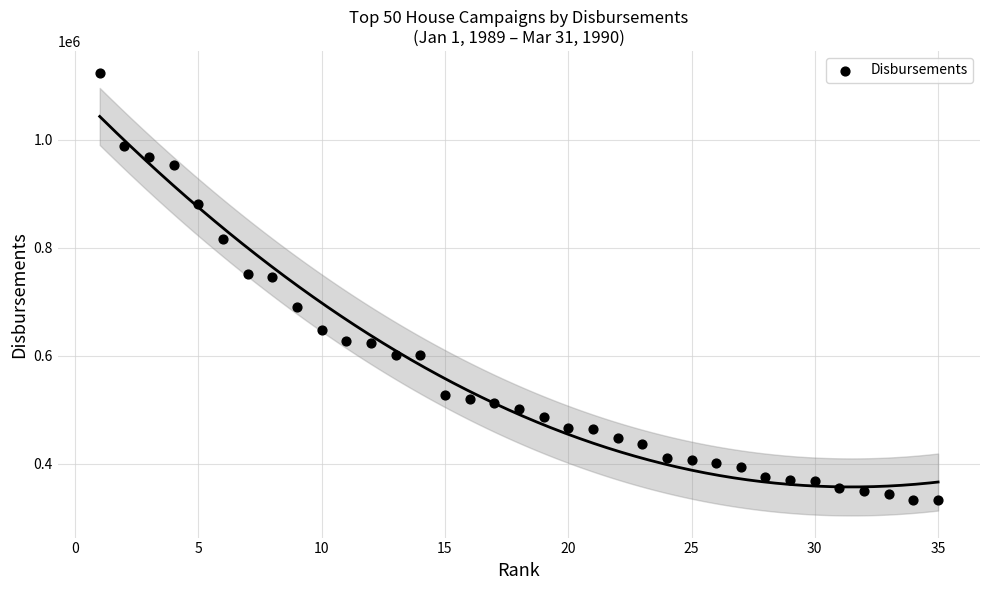

What is the range of Y values (max minus min)?

790175